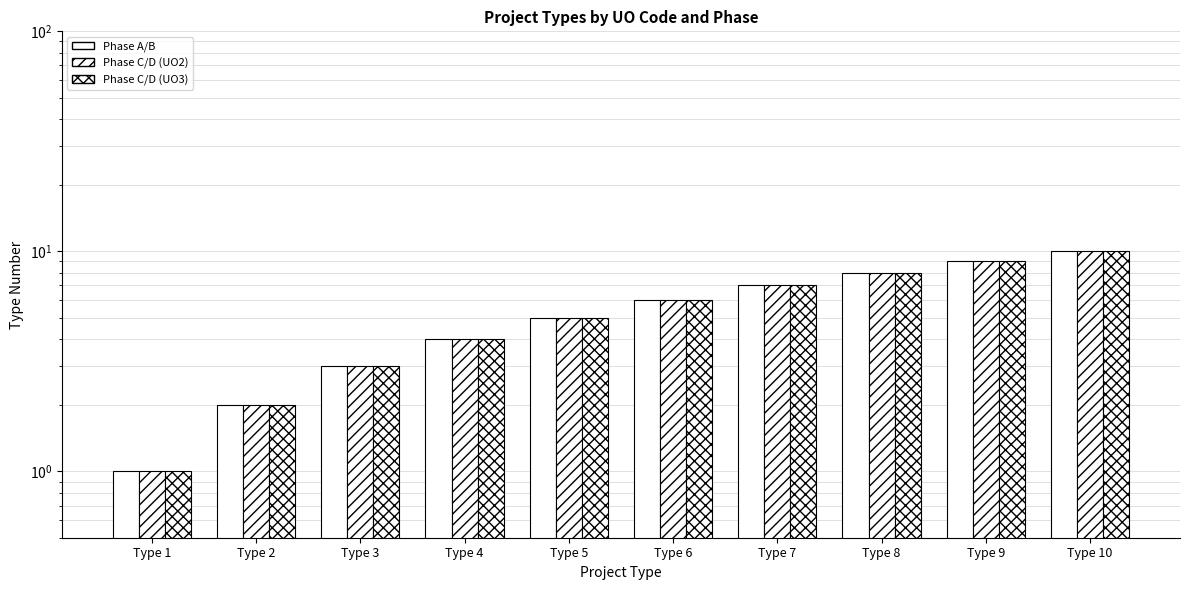

What is the average value of the Phase C/D (UO3) series?

6